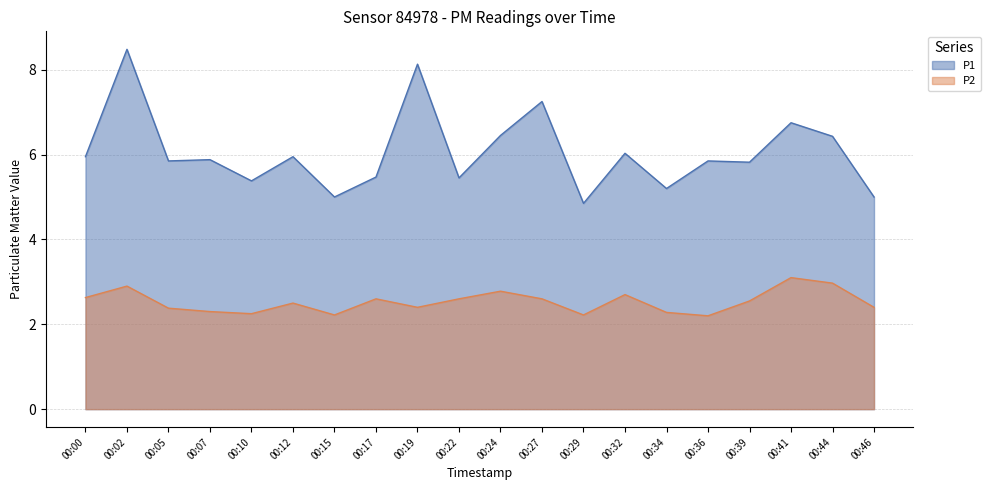

Between 00:27 and 00:46, which series saw the biggest shift?

P1